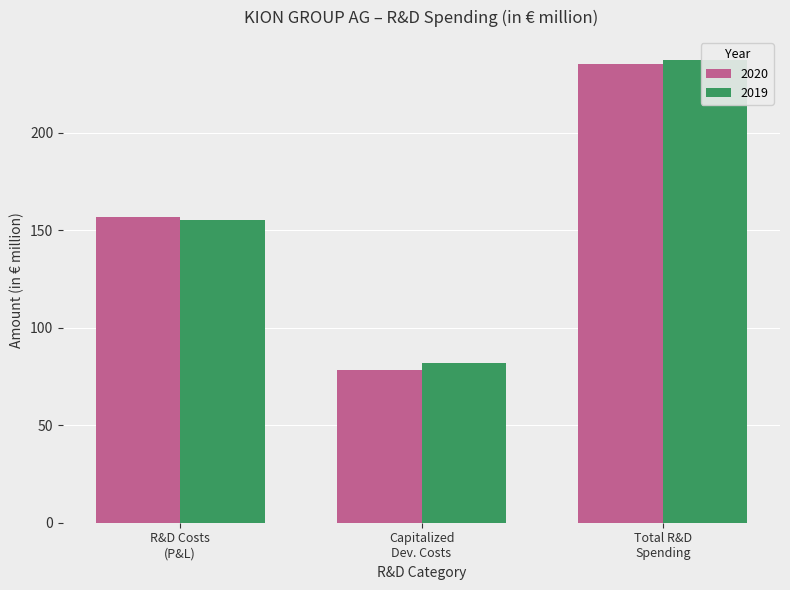

What is the sum of the 2019 values at R&D Costs (P&L) and Total R&D Spending?

392.6